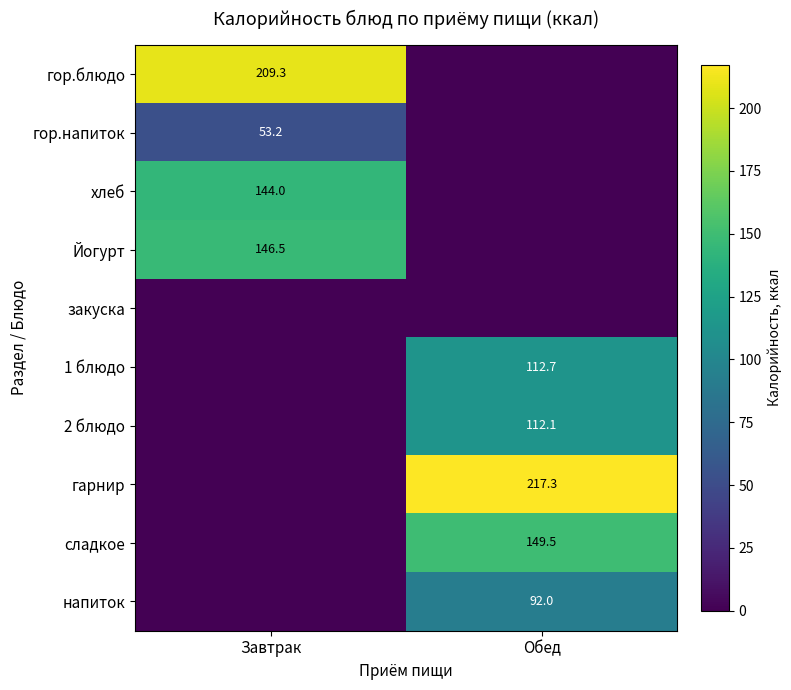

The напиток series shows 140.7 at Обед. True or false?

False